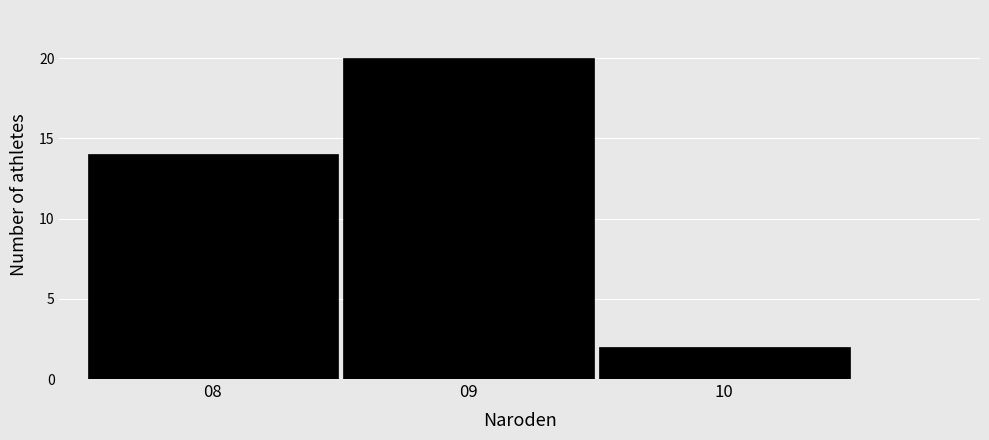

How tall is the bar that spans 7.5 to 8.5 on the x-axis? The values are not printed on the chart, so give them approximately, as read against the axis.

14